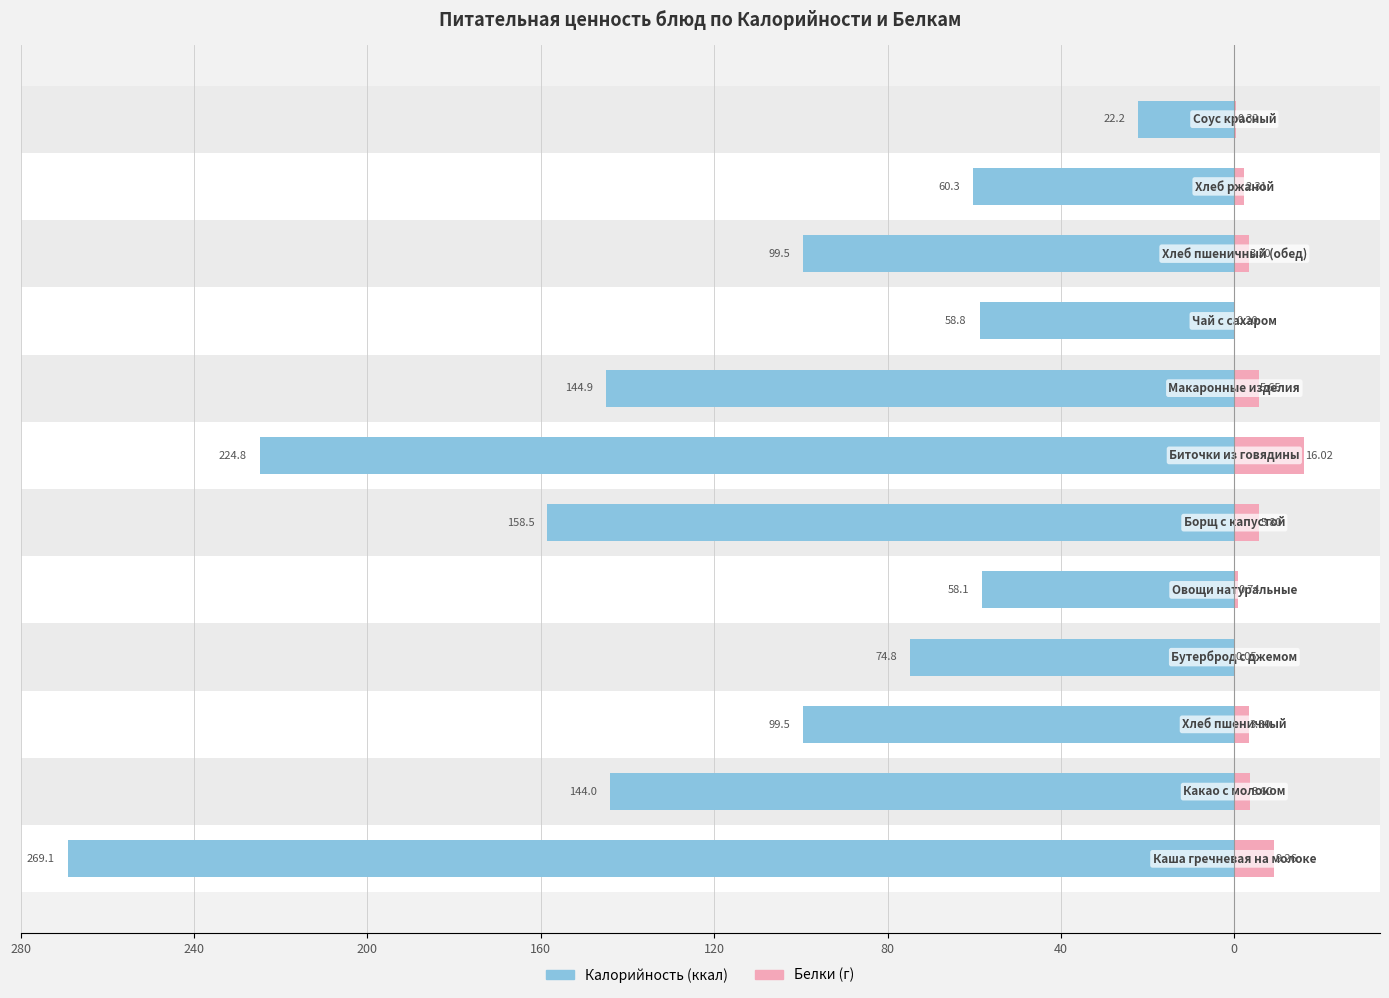

The value of Белки at 0 is 3.6. True or false?

False